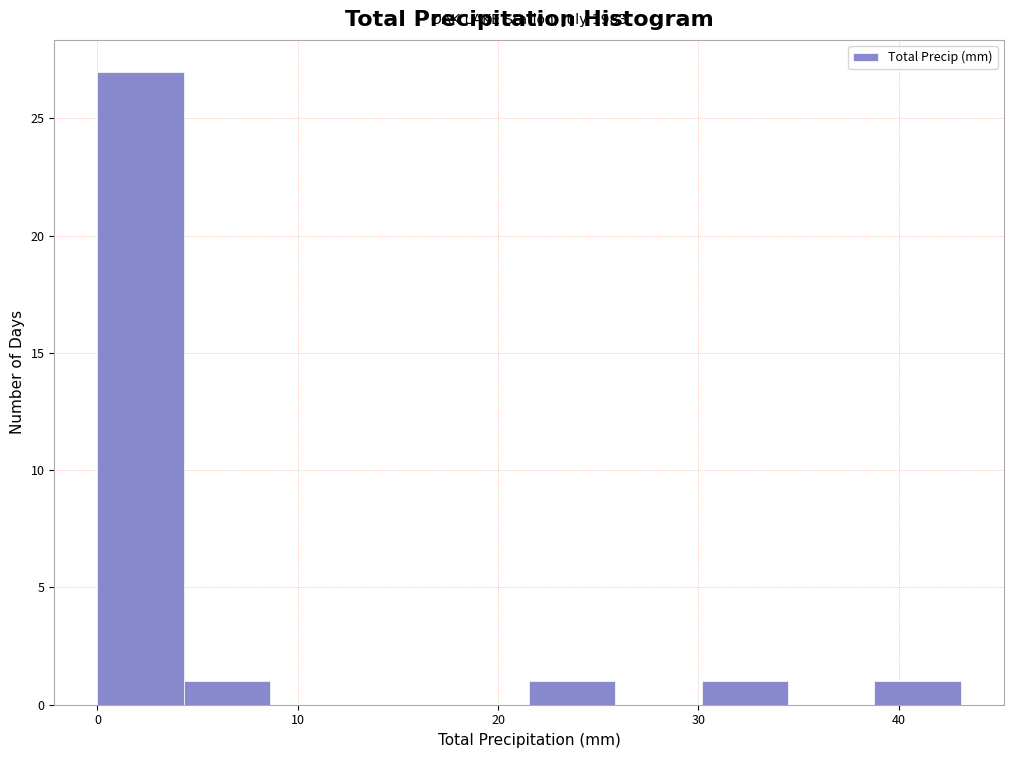

Over which range of the x-axis is the bar tallest?

0 to 4